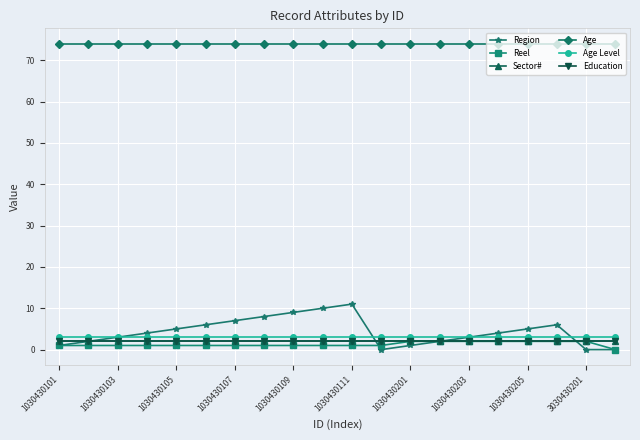

Does the chart have visible grid lines?

Yes